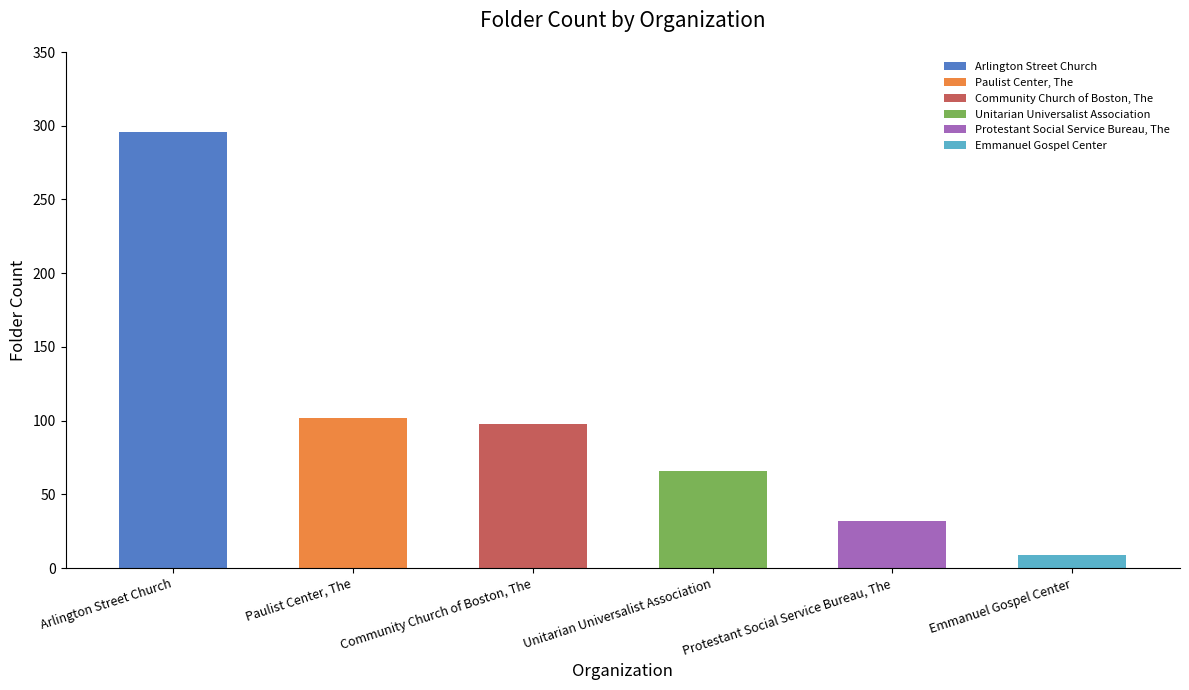

List the labels in order of value, largest first.

Arlington Street Church, Paulist Center, The, Community Church of Boston, The, Unitarian Universalist Association, Protestant Social Service Bureau, The, Emmanuel Gospel Center